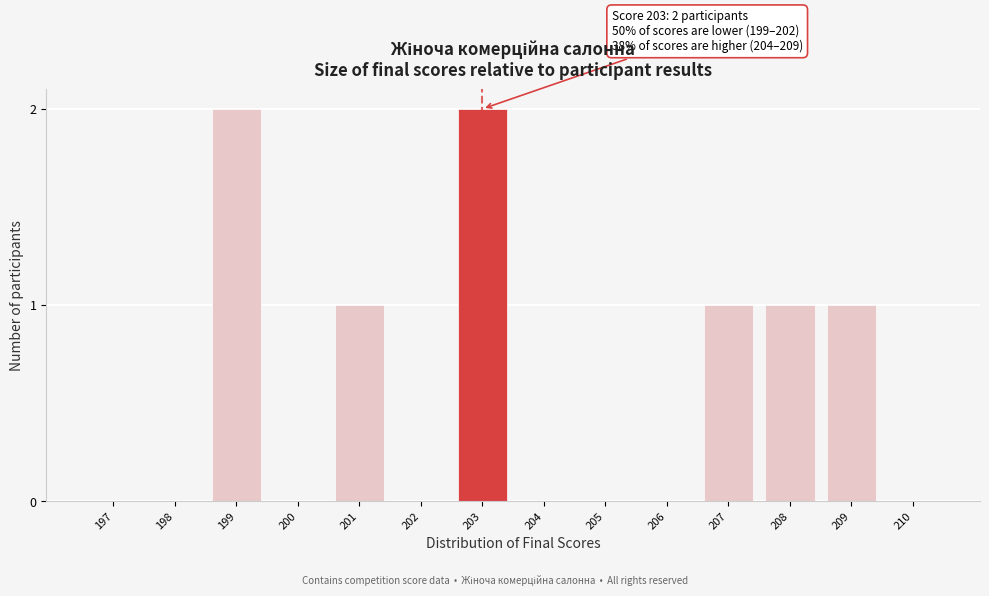

Reading right to left, what are all the values shown in this chart?

210=0	209=1	208=1	207=1	206=0	205=0	204=0	203=2	202=0	201=1	200=0	199=2	198=0	197=0